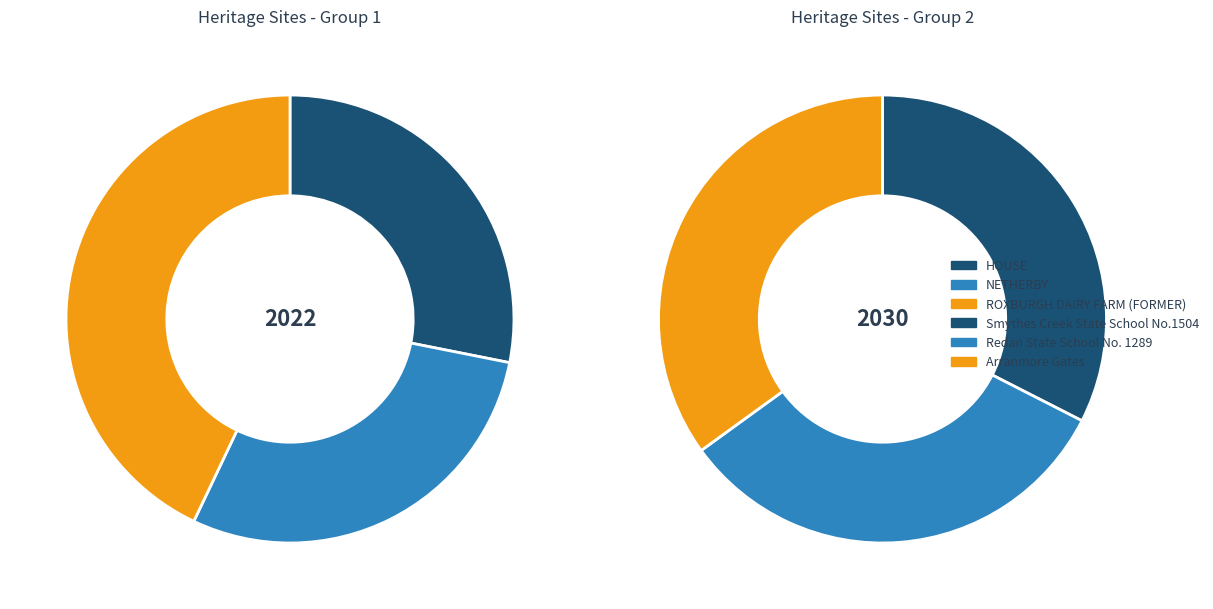

Count the number of slices in the pie.

6